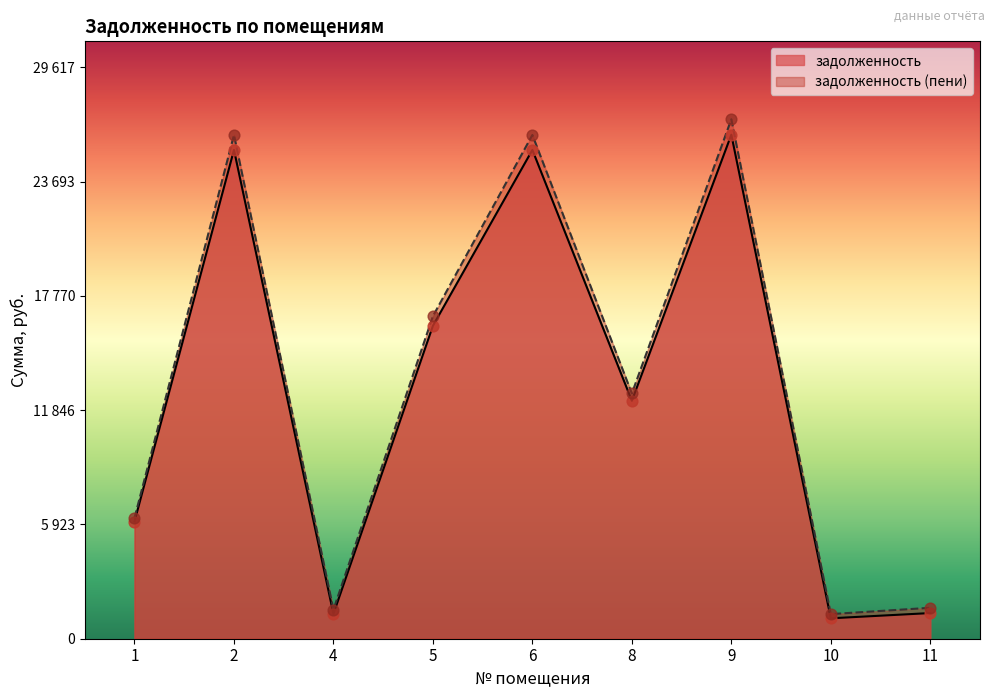

Which series has the largest Y range (max minus min)?

задолженность (пени)